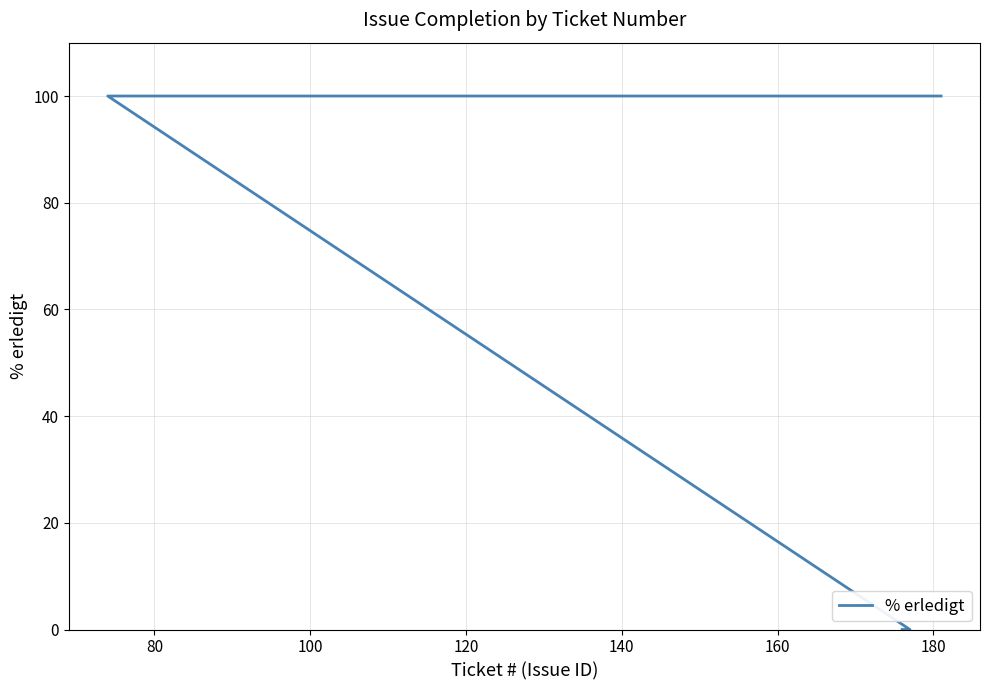

What is the label of the 4th point from the right?

160